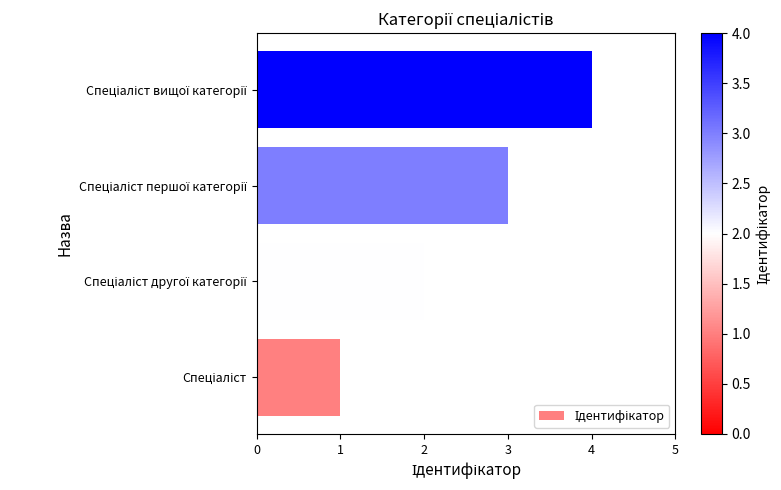

What is the difference between the maximum and minimum values?

3